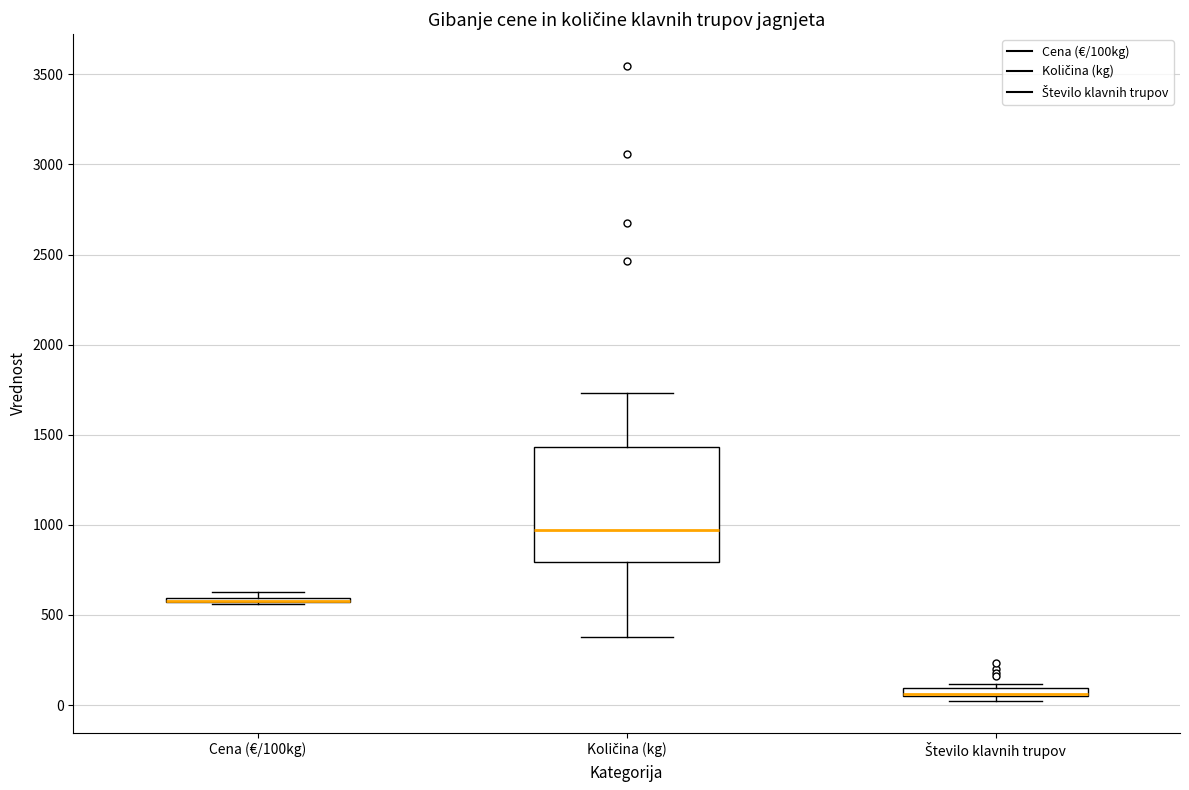

Which box is the tallest, from its lower edge to its upper edge?

Količina (kg)